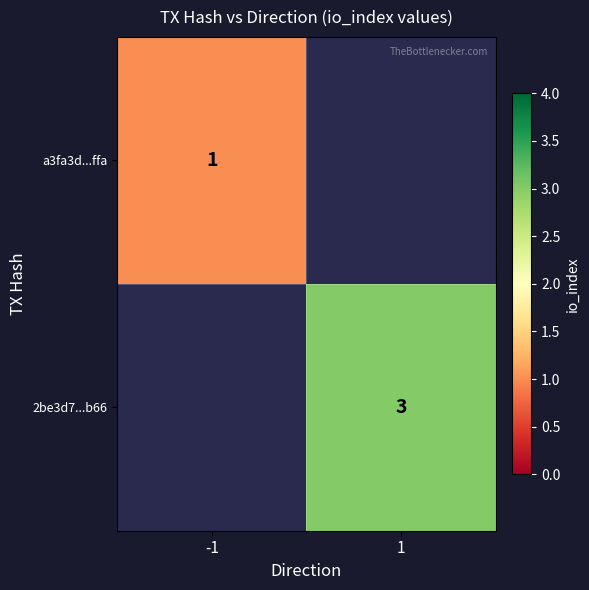

The value of 2be3d7...b66 at 1 is 4. True or false?

False